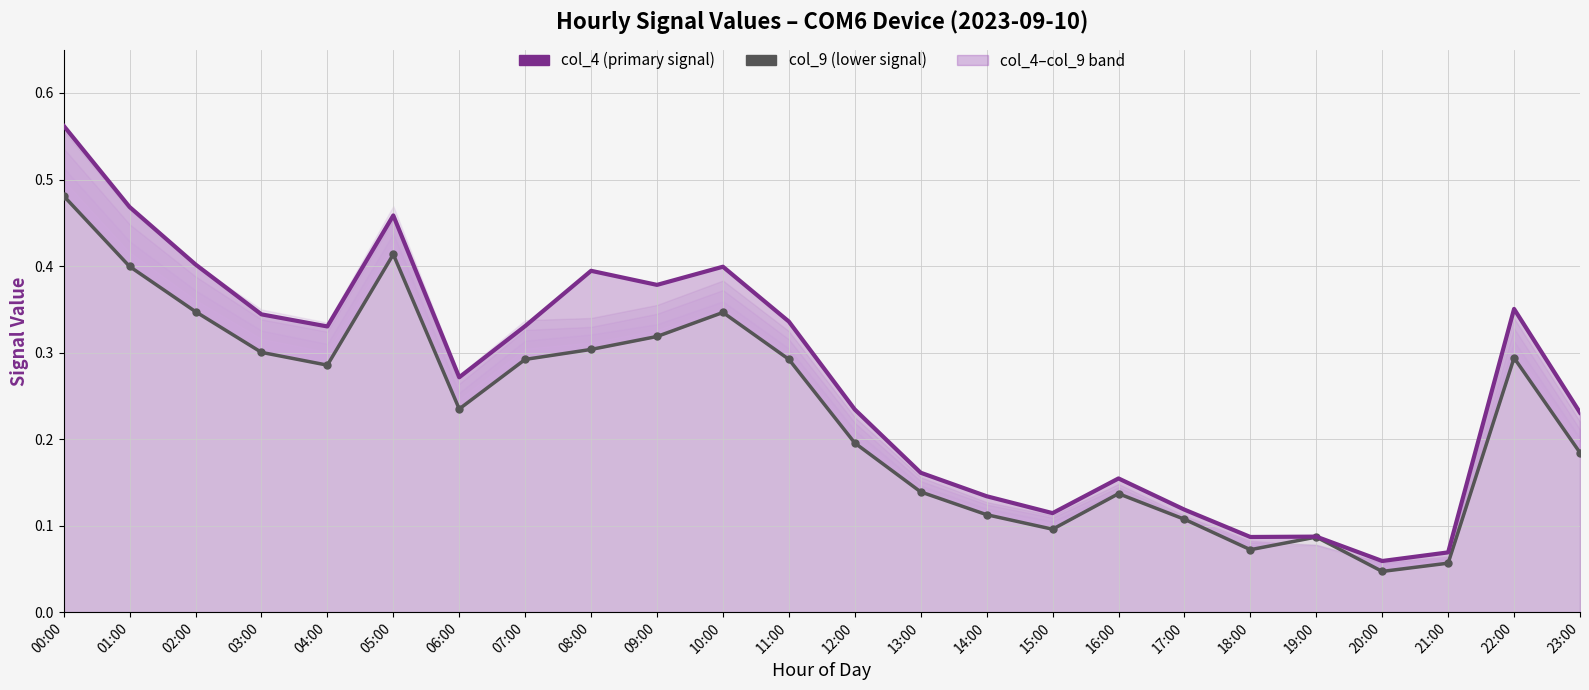

Which series has the widest spread of values?

col_4